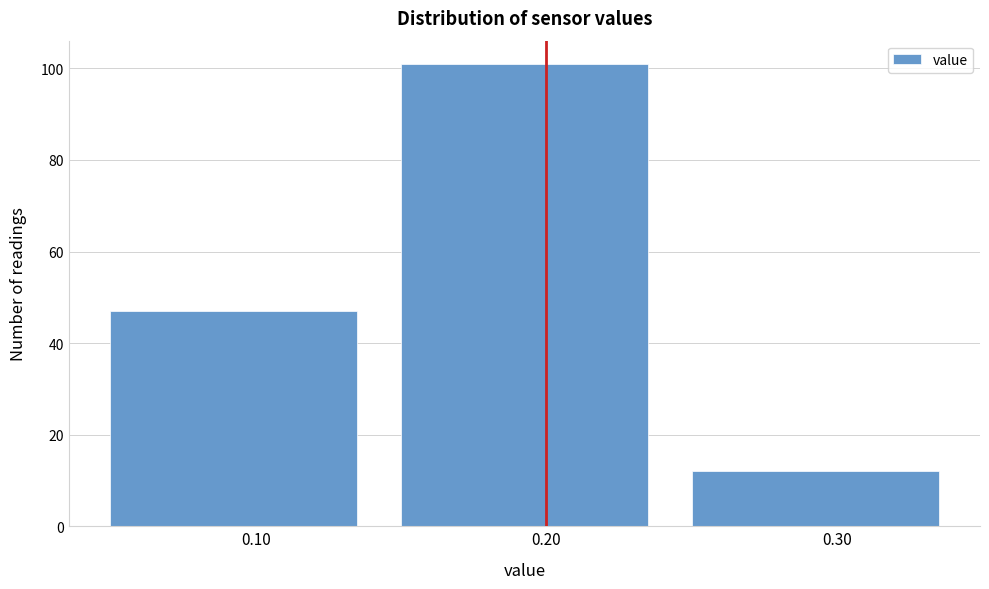

How tall is the bar that spans 0.15 to 0.25 on the x-axis? The values are not printed on the chart, so give them approximately, as read against the axis.

102